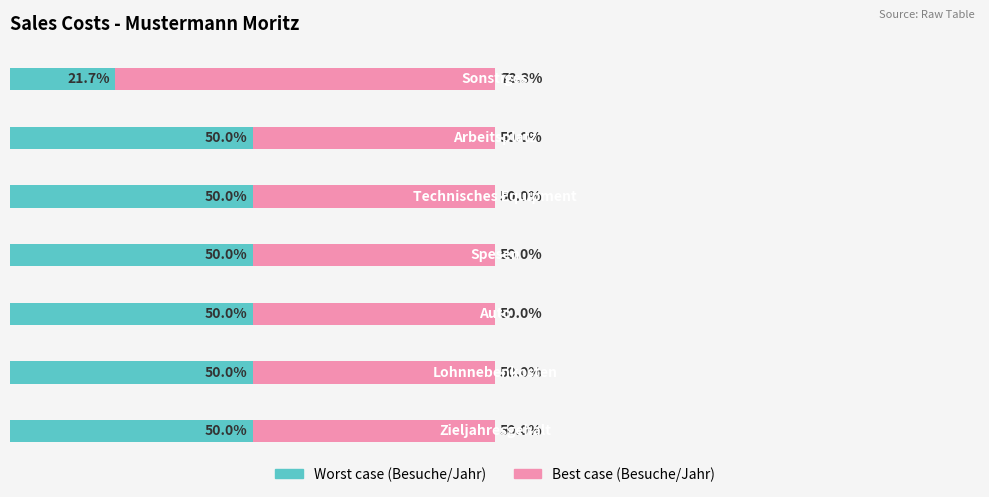

What are all the series names shown in the legend?

Worst case (Besuche/Jahr), Best case (Besuche/Jahr)